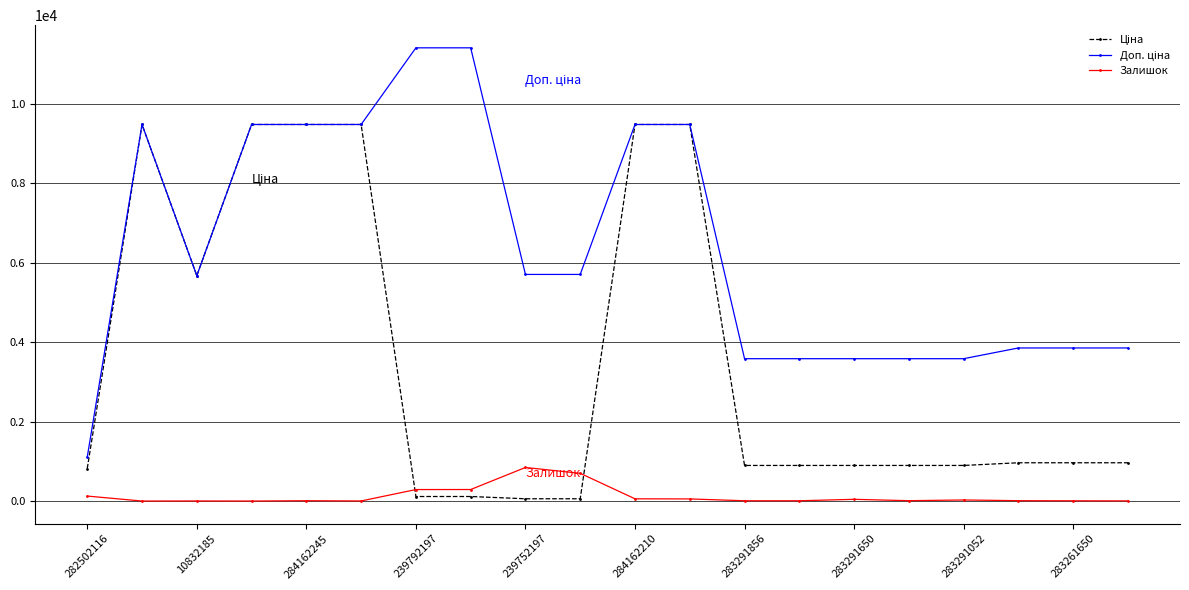

At how many categories does at least one series exceed 4281?

11